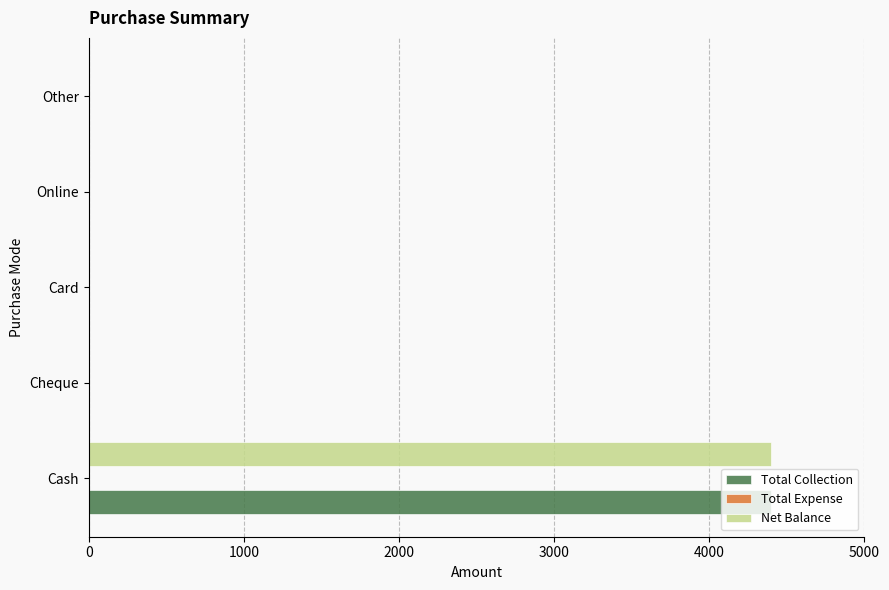

What is the sum of all Net Balance values?

4400